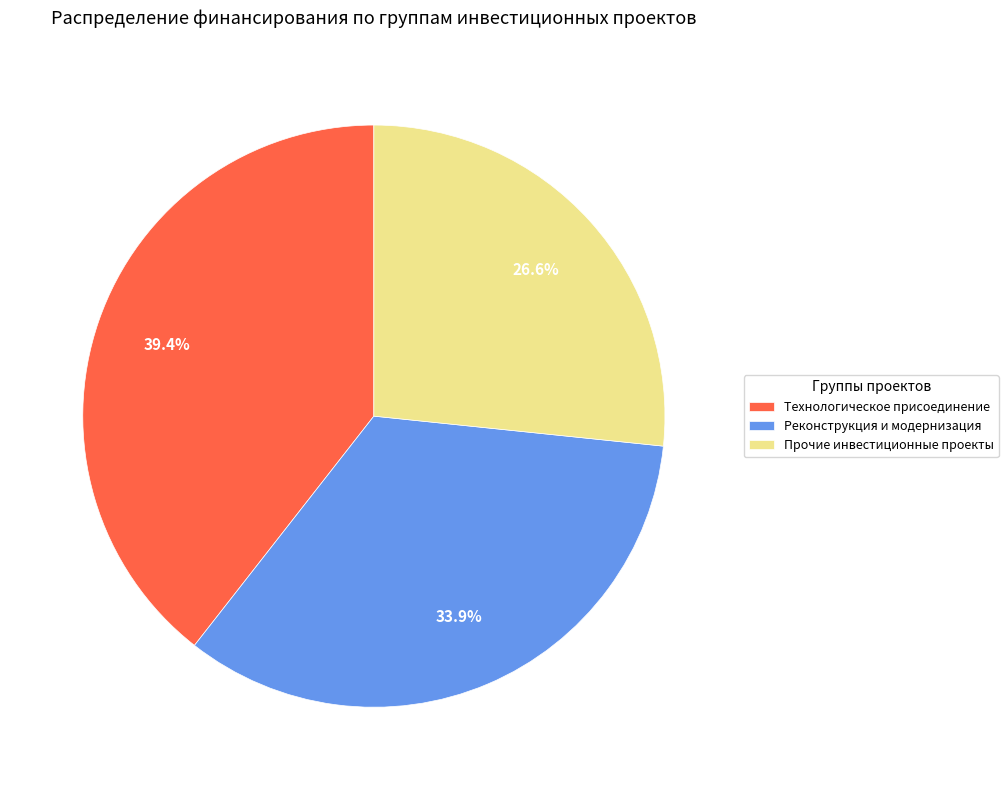

What is the ratio of the value at Технологическое присоединение to the value at Реконструкция и модернизация?

1.2